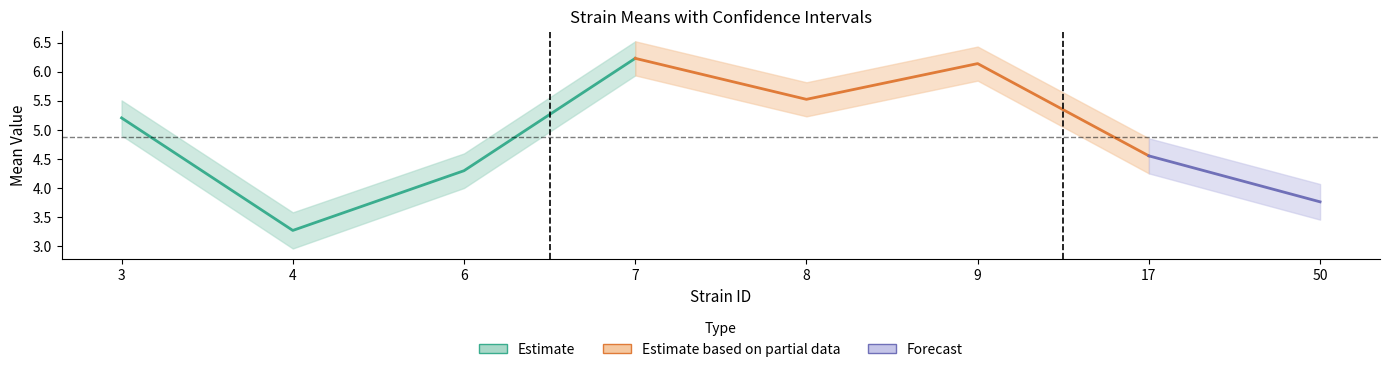

Reading right to left, what are all the values shown in this chart?

mean: 3.8	4.5	6.1	5.5	6.2	4.3	3.3	5.2
uppercl: 4.1	4.8	6.4	5.8	6.5	4.6	3.6	5.5
lowercl: 3.4	4.2	5.8	5.2	5.9	4.0	3.0	4.9
sem: 0.2	0.2	0.1	0.1	0.1	0.2	0.2	0.2